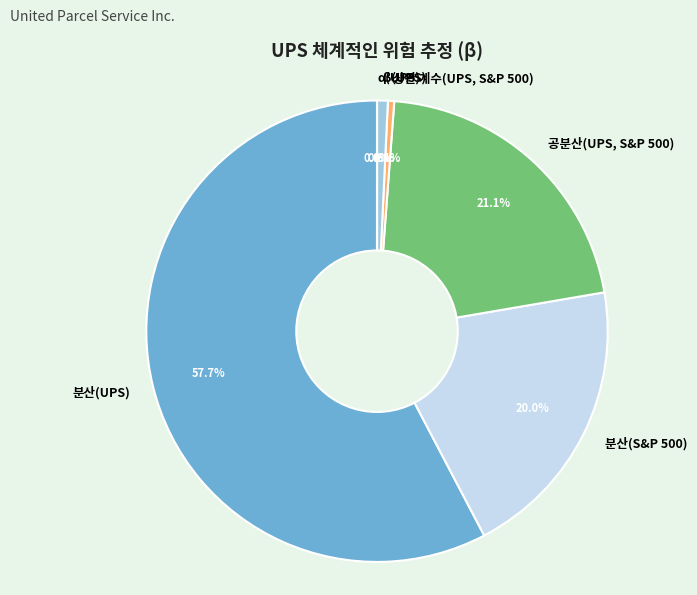

Which category has the biggest portion of the pie?

분산(UPS)